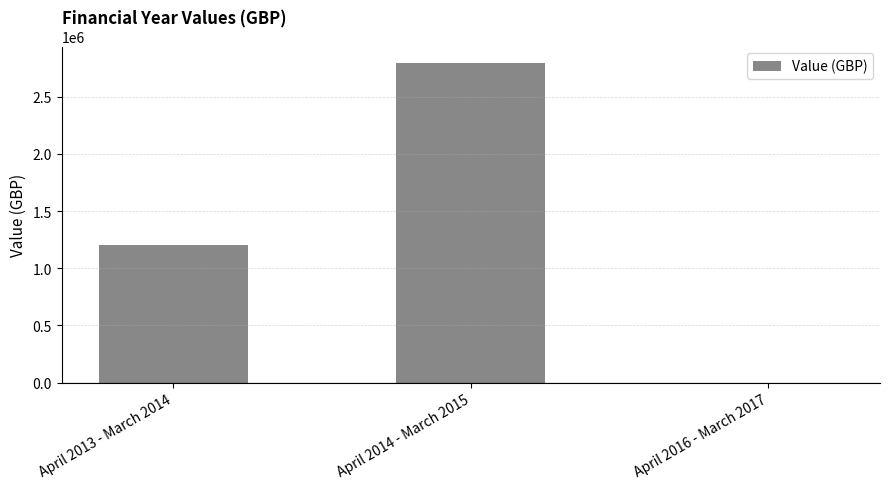

At which label is the value closest to 1400000?

April 2013 - March 2014